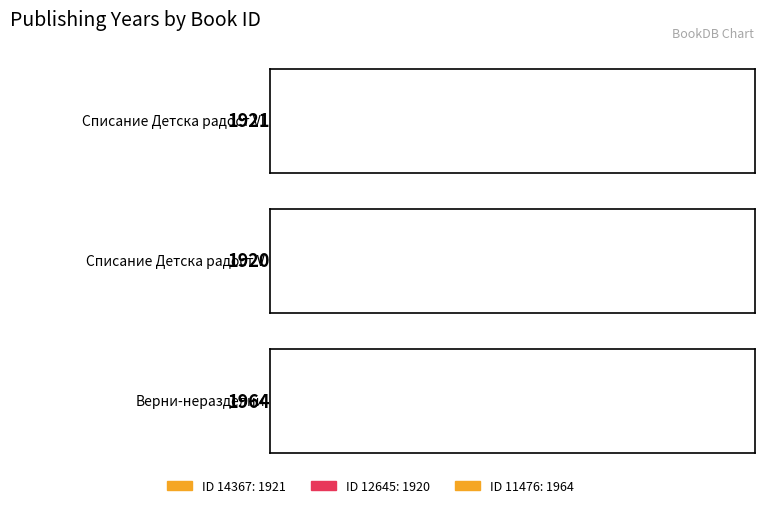

List the labels in order of value, smallest first.

12645, 14367, 11476